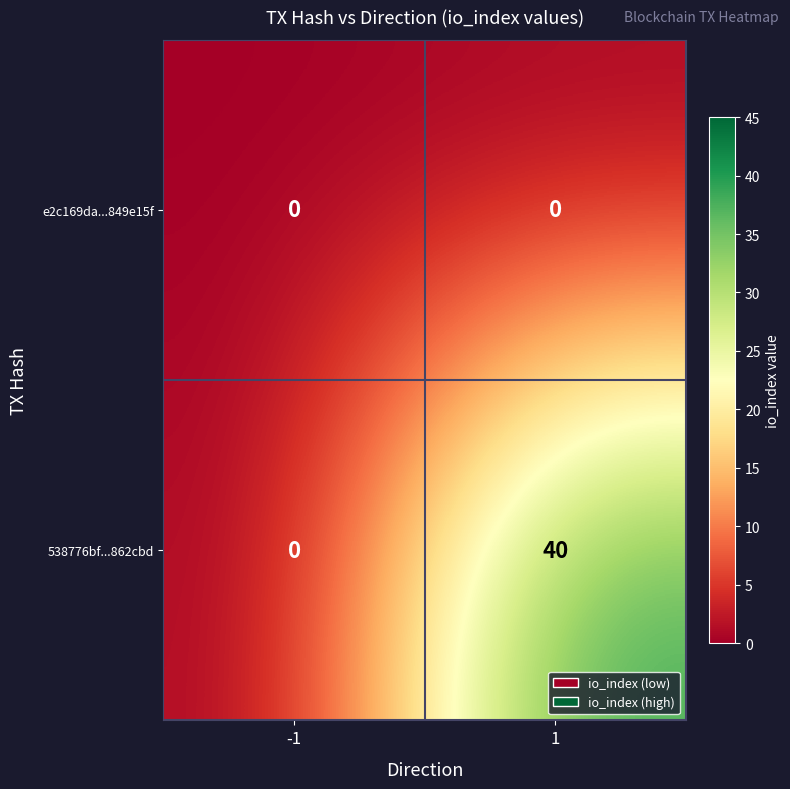

Is the value of 538776bf...862cbd at 1 greater than the value of e2c169da...849e15f at 1?

Yes